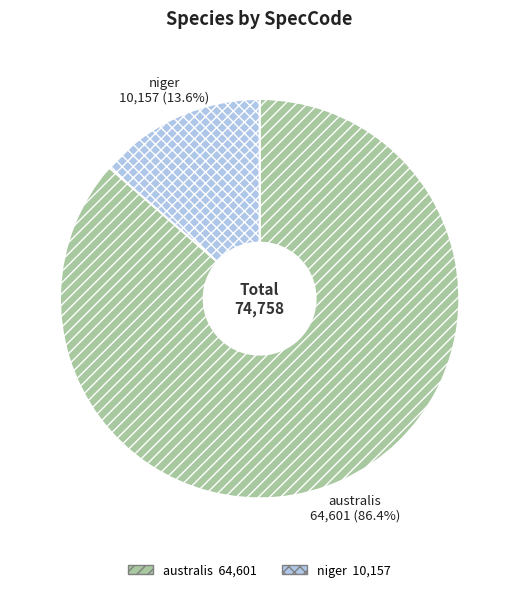

What is the total percentage of niger and australis?

100.0%